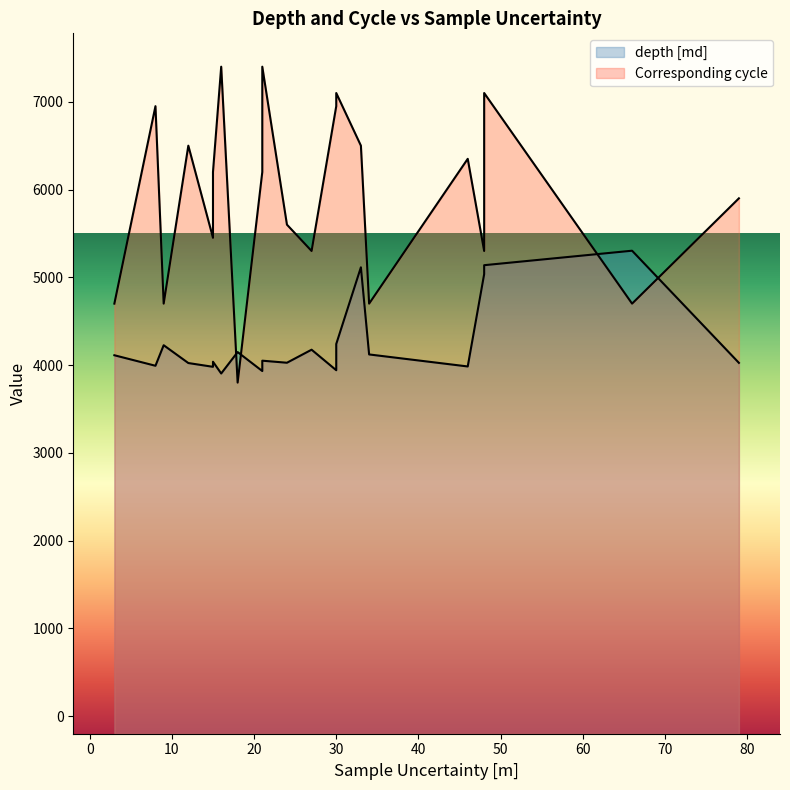

Does the chart display data point markers on the line(s)?

No